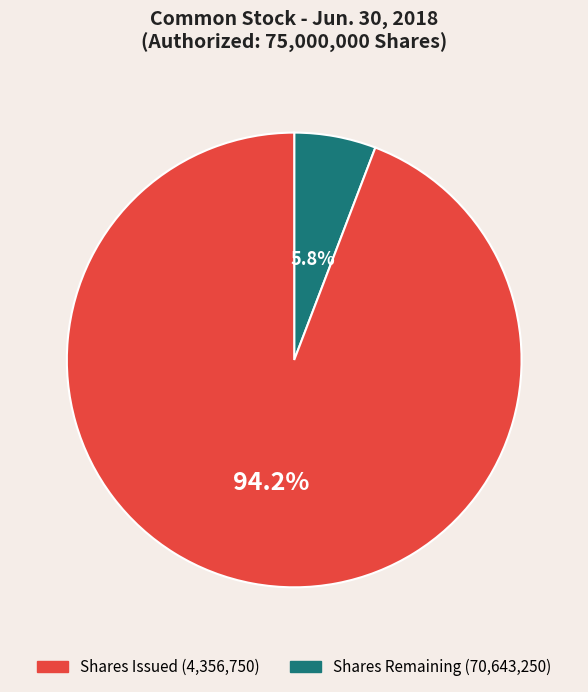

To the nearest percent, what is the average slice percentage?

50%